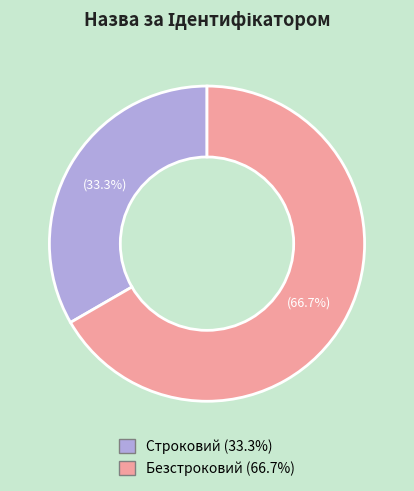

Is there a majority slice in this chart?

Yes